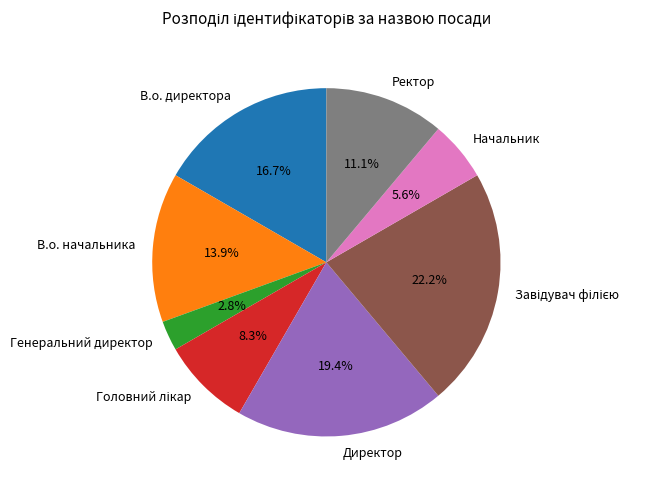

Which slice is the smallest?

Генеральний директор